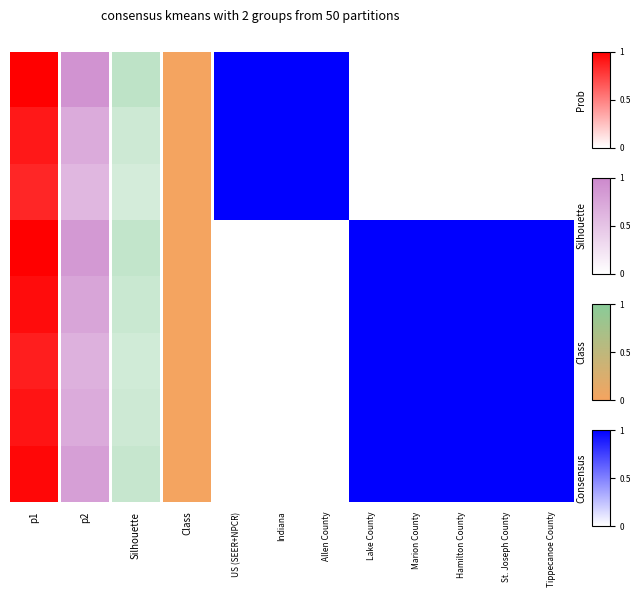

Which label corresponds to the smallest value in the chart?

Lake County